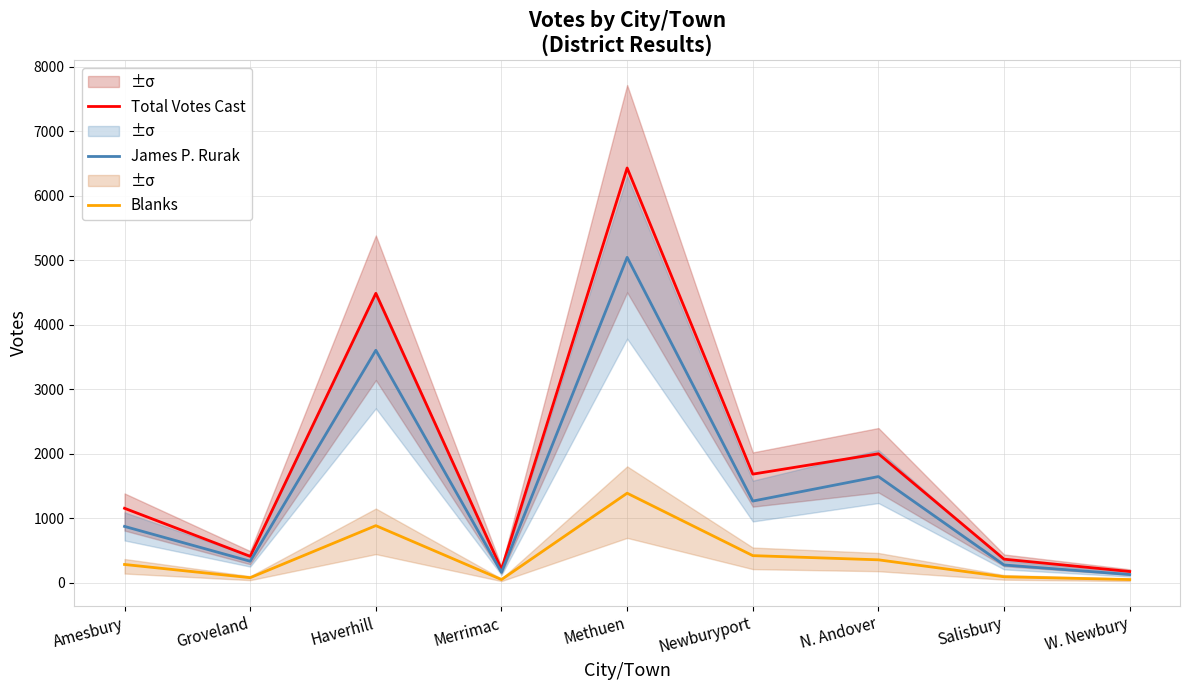

In James P. Rurak, how many points are higher than both neighbors (excluding endpoints)?

3